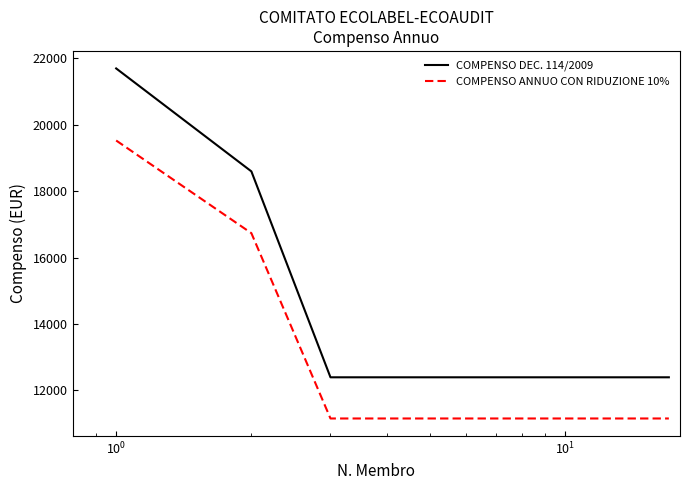

Which series has the largest range (max minus min)?

COMPENSO DEC. 114/2009